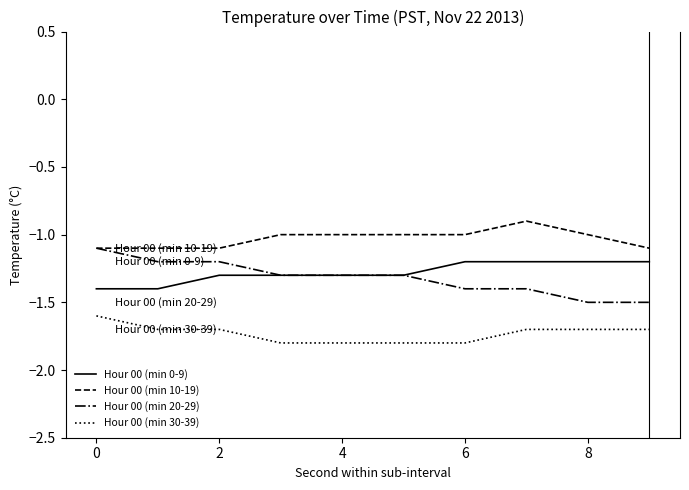

True or false: Hour 00 (min 30-39) and Hour 00 (min 10-19) cross at least once.

False